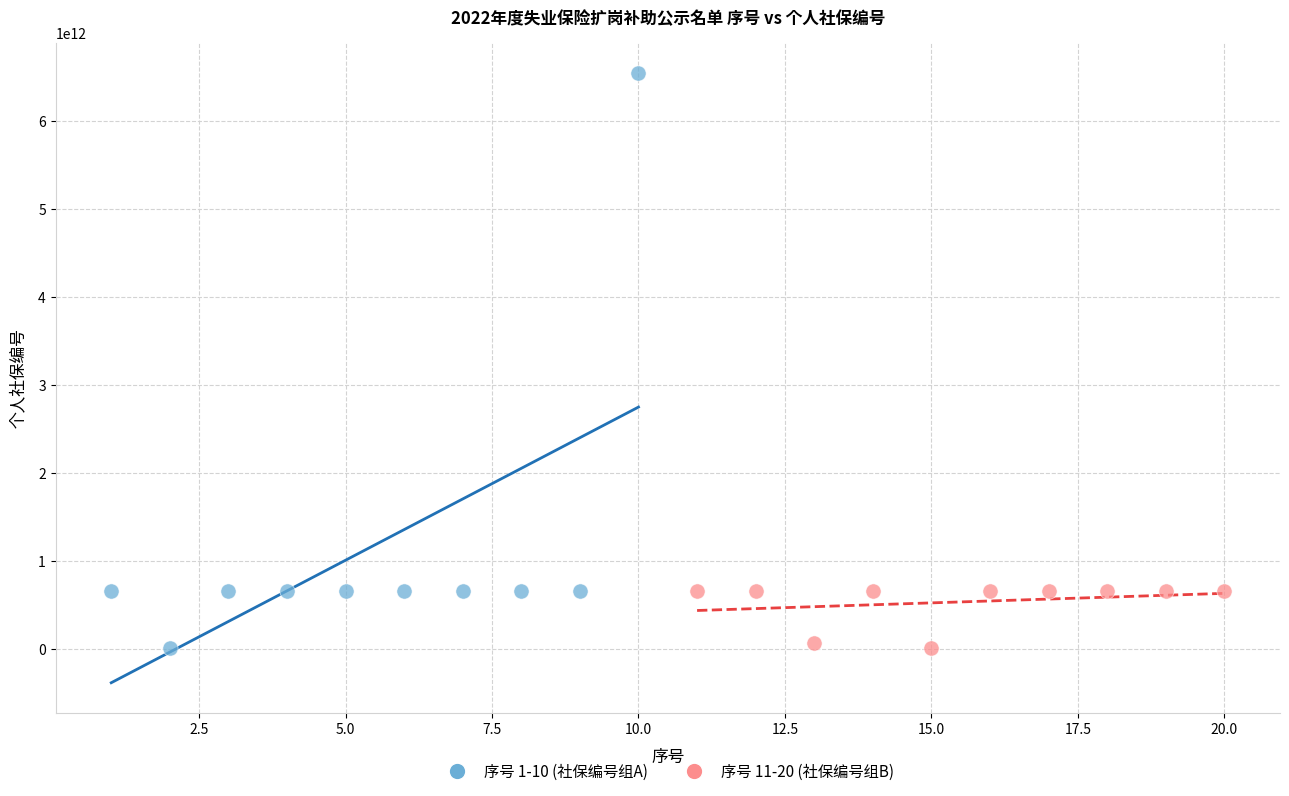

Which series has the largest Y range (max minus min)?

序号 1-10 (社保编号组A)